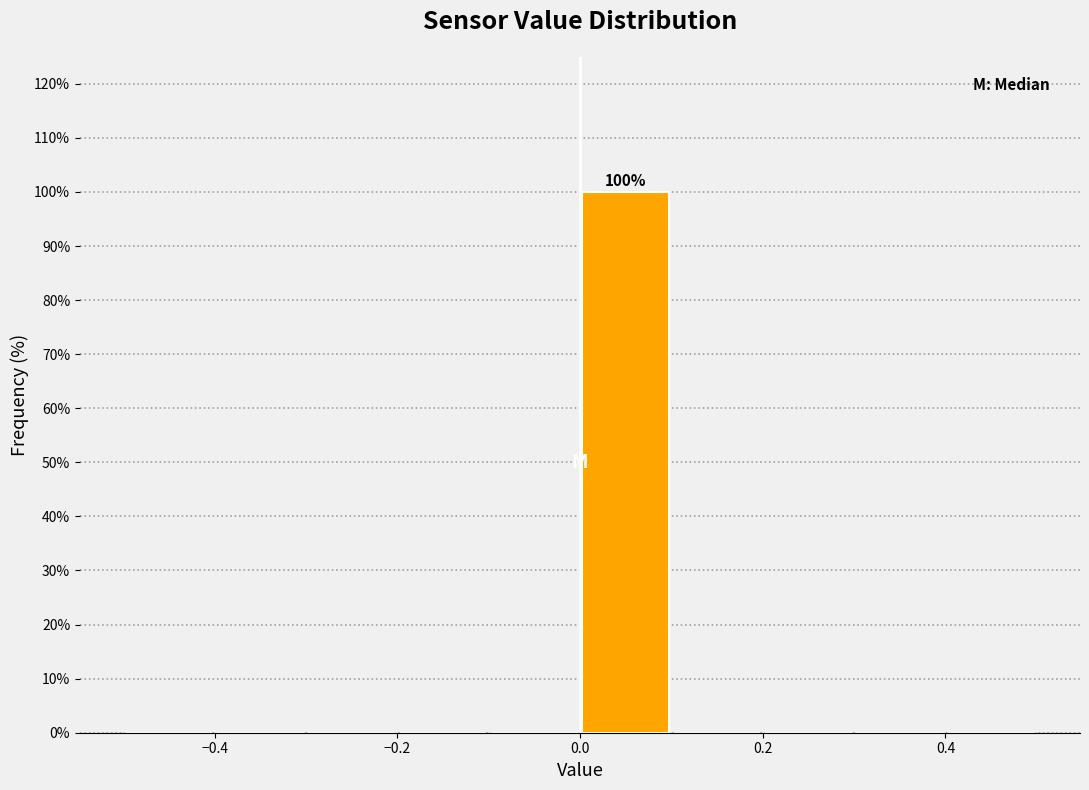

Over which range of the x-axis is the bar tallest?

0.0 to 0.1